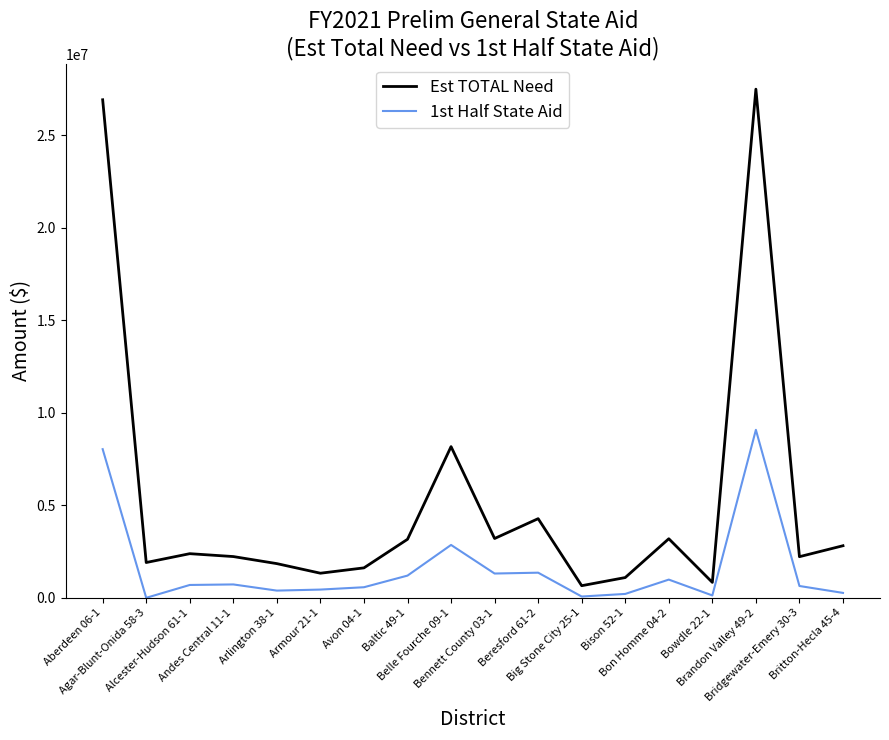

Rank the series by their maximum value, from highest to lowest.

Est TOTAL Need, 1st Half State Aid